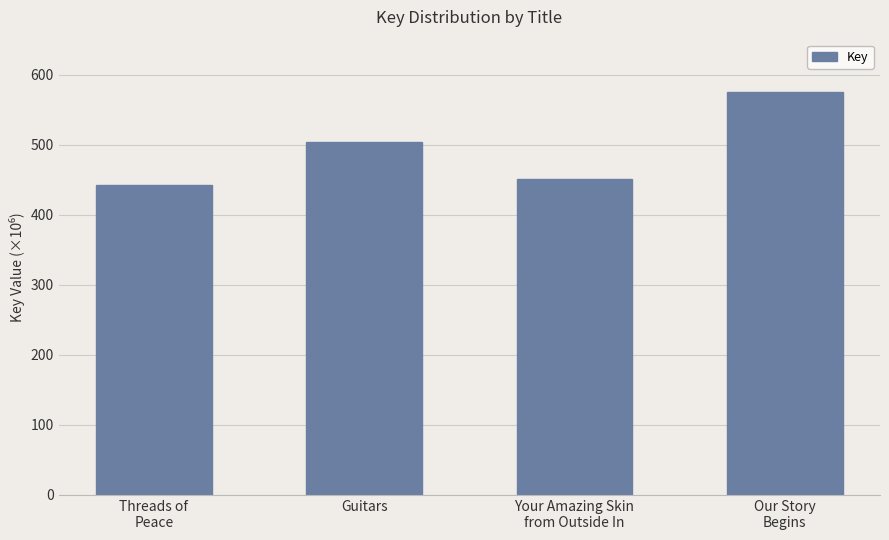

Does the chart contain any negative values?

No